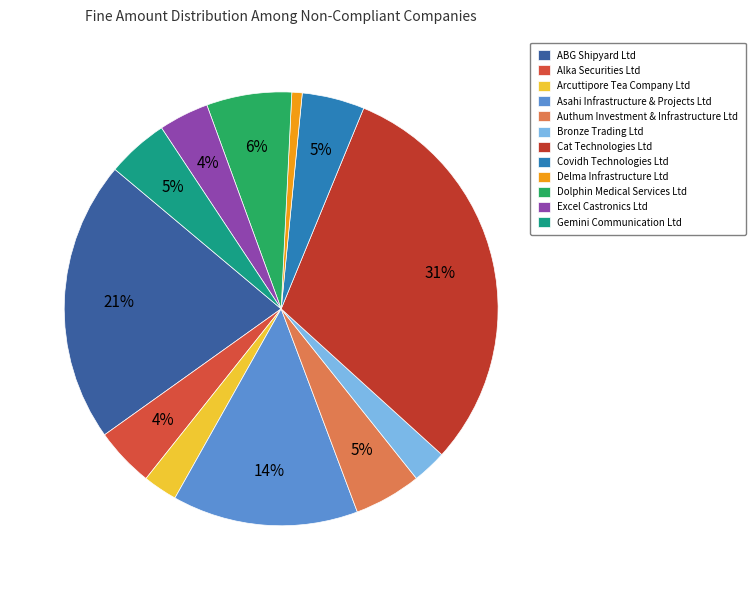

How much of the chart is everything except Alka Securities Ltd?

95.6%